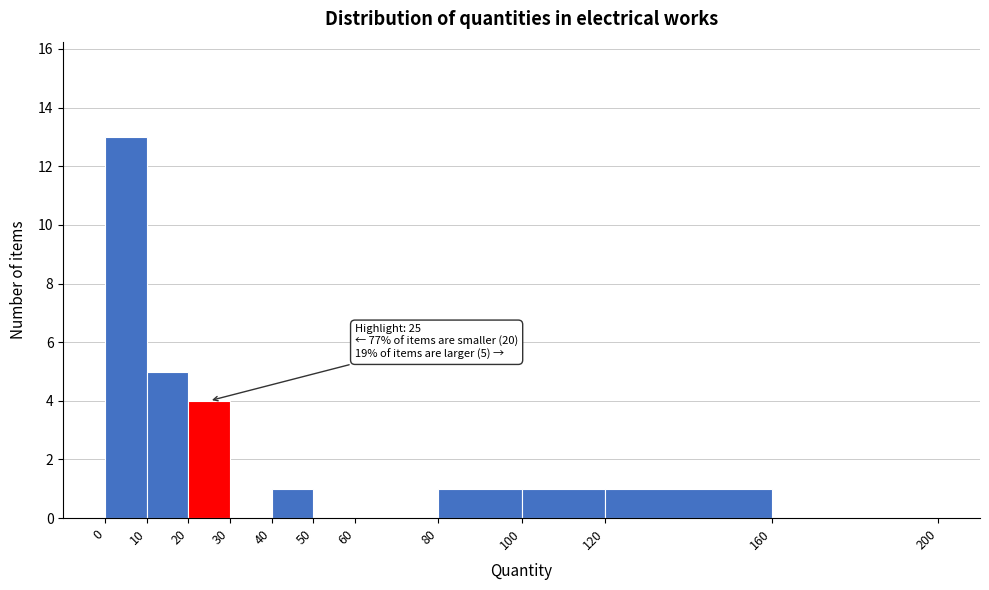

Over which range of the x-axis is the bar tallest?

0 to 10